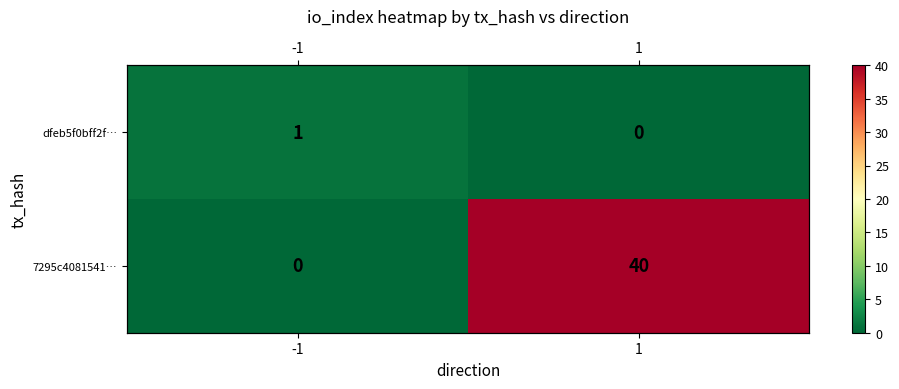

Rank the series by their maximum value, from highest to lowest.

7295c4081541…, dfeb5f0bff2f…